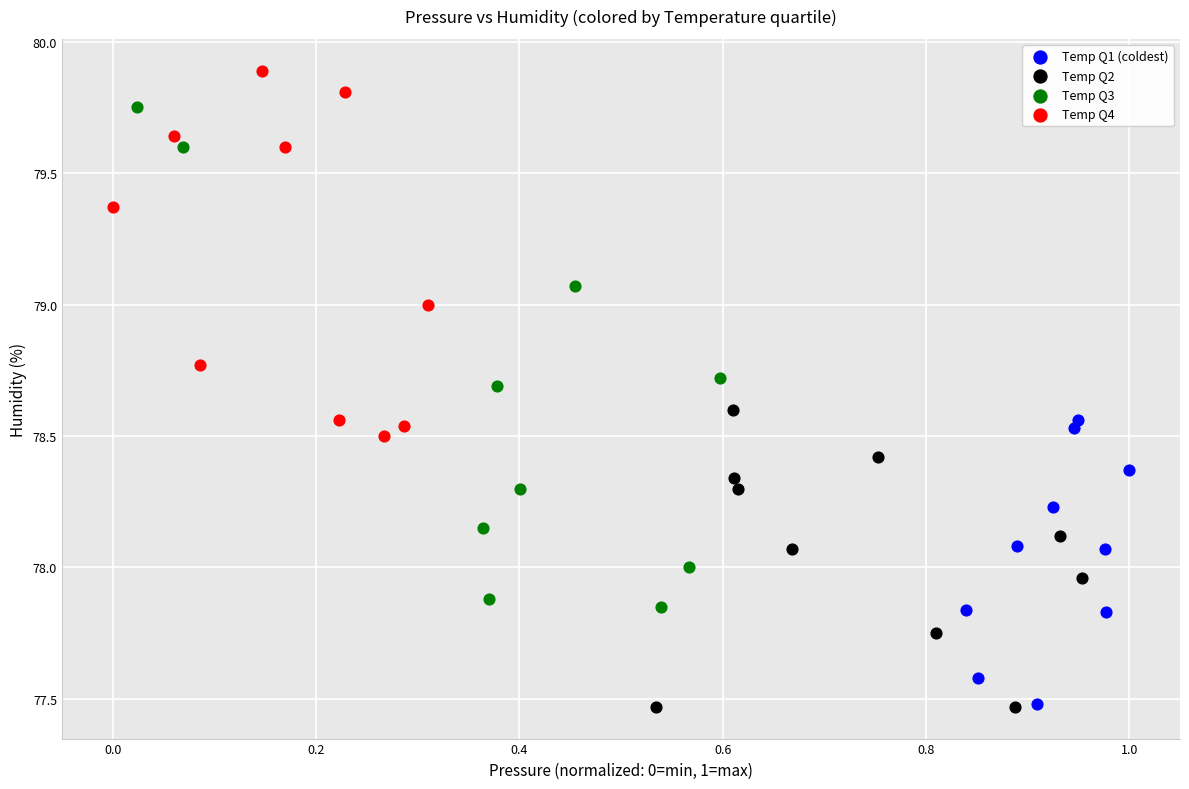

Which series has the largest Y range (max minus min)?

Temp Q3